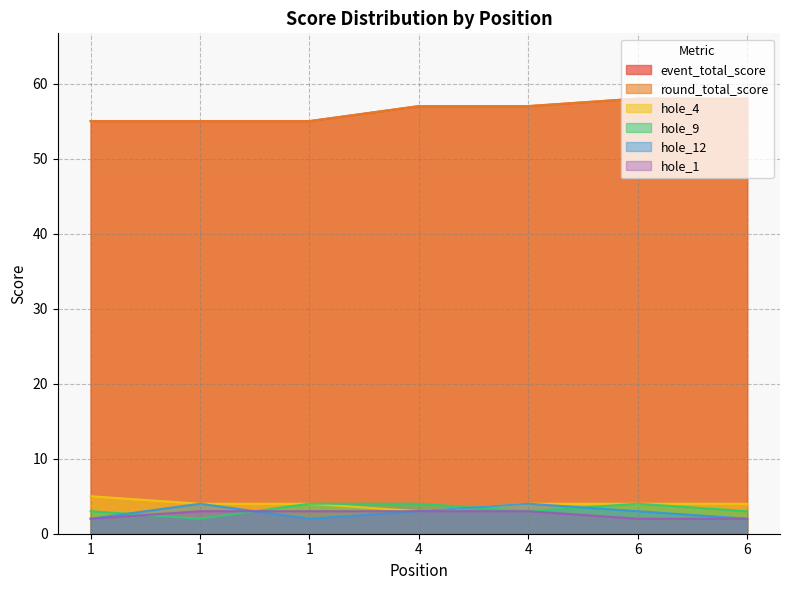

How many data points does each series have?

7